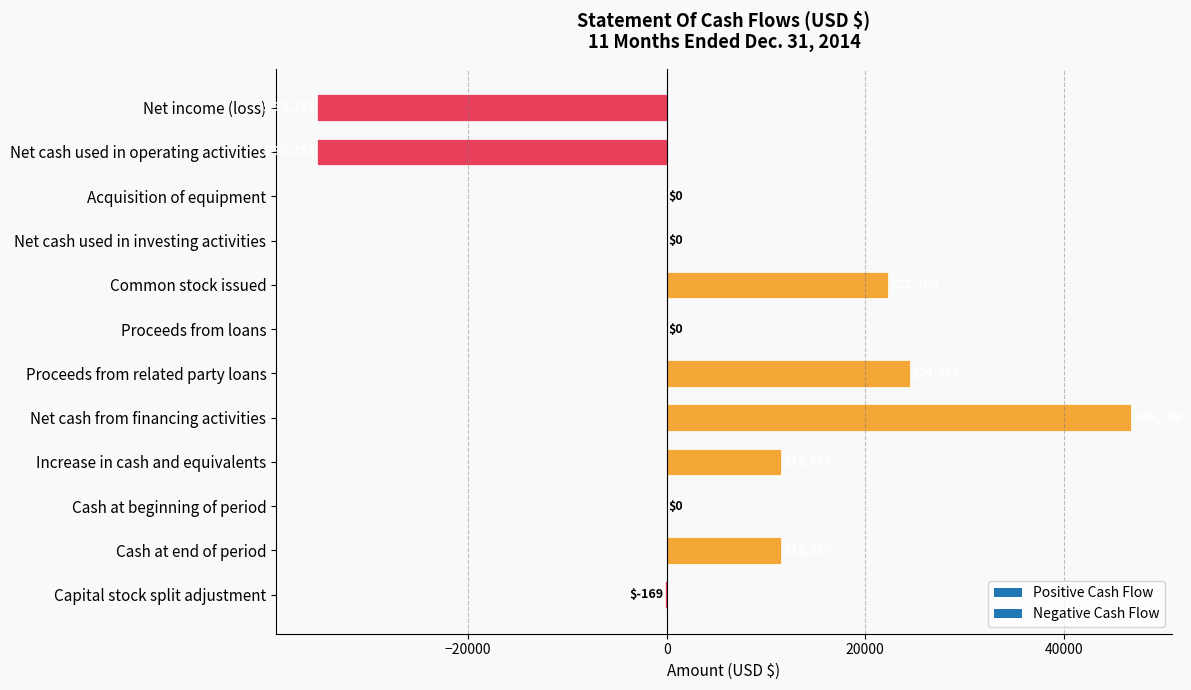

What is the approximate value at Cash at end of period, to the nearest 50?

11550